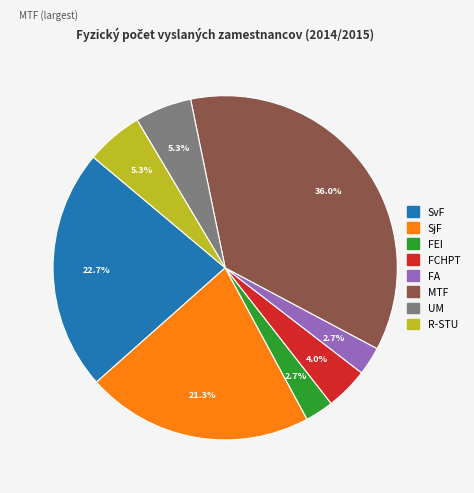

Is there a majority slice in this chart?

No